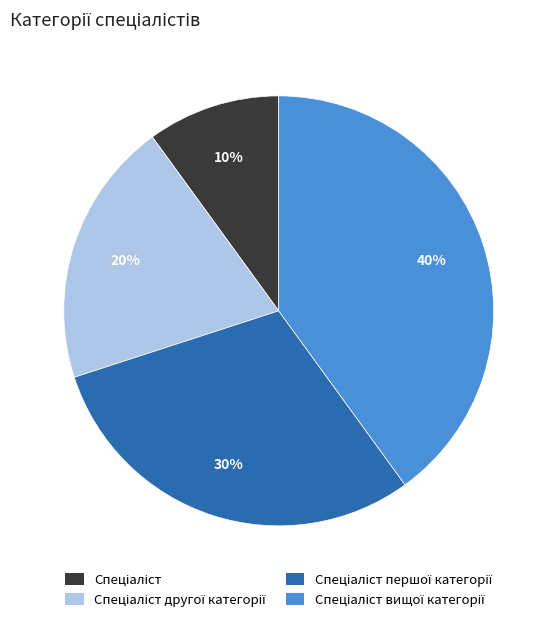

To the nearest percent, what is the difference between the largest and smallest slice percentages?

30%